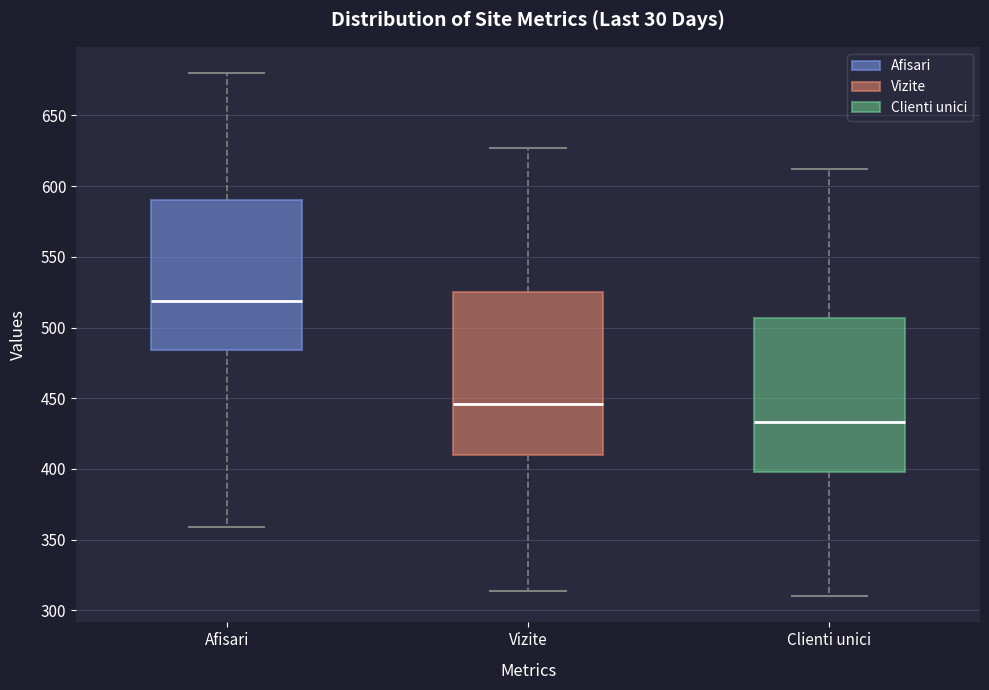

Which box has the highest median line?

Afisari